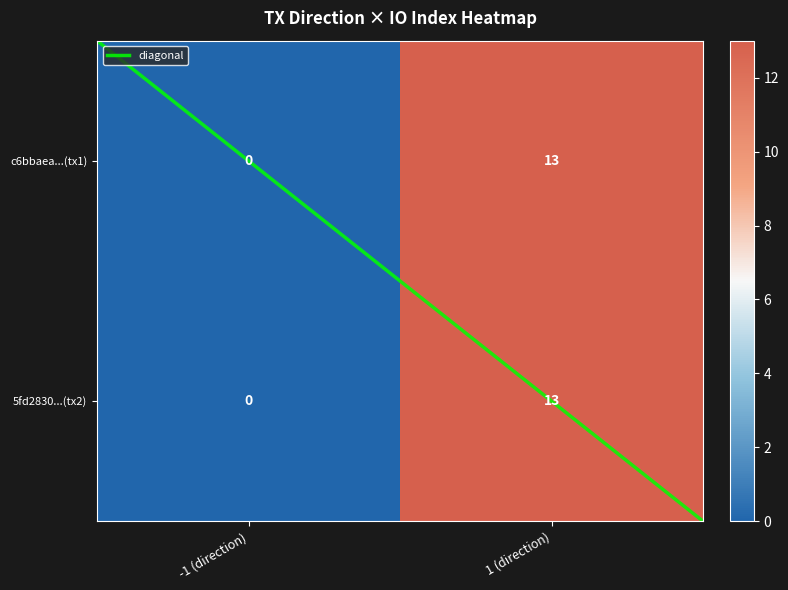

Rank the categories by 5fd2830...(tx2) value from highest to lowest.

1 (direction), -1 (direction)